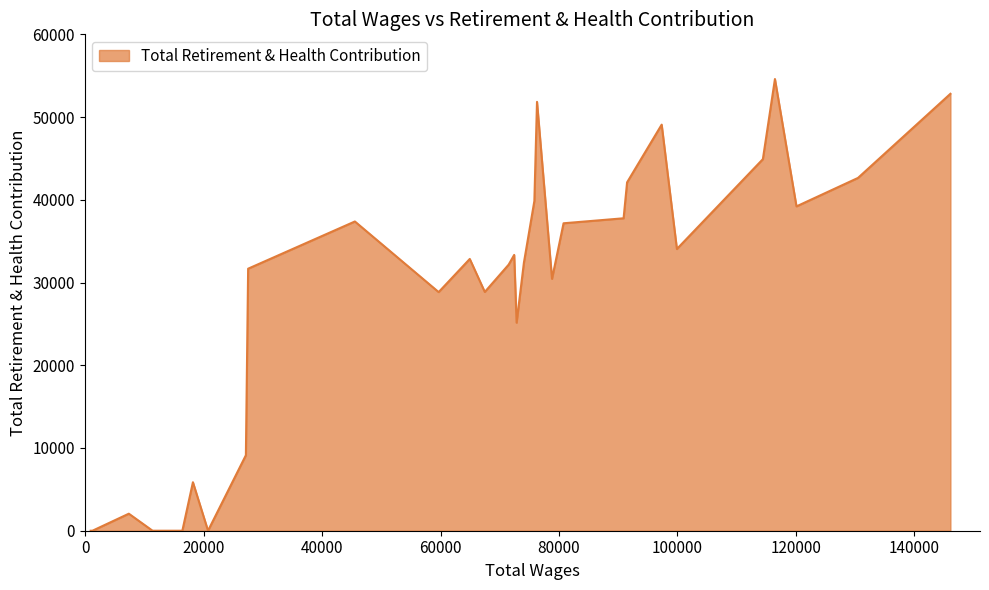

What is the sum of all values?

856177